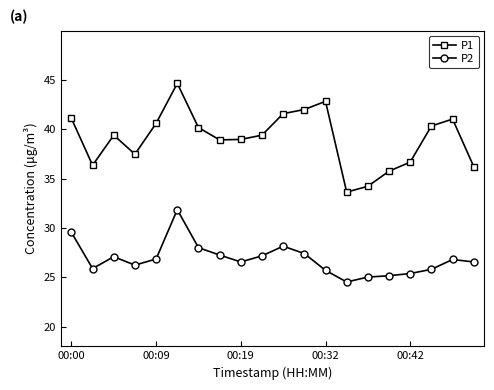

True or false: P1 and P2 intersect in this chart.

False